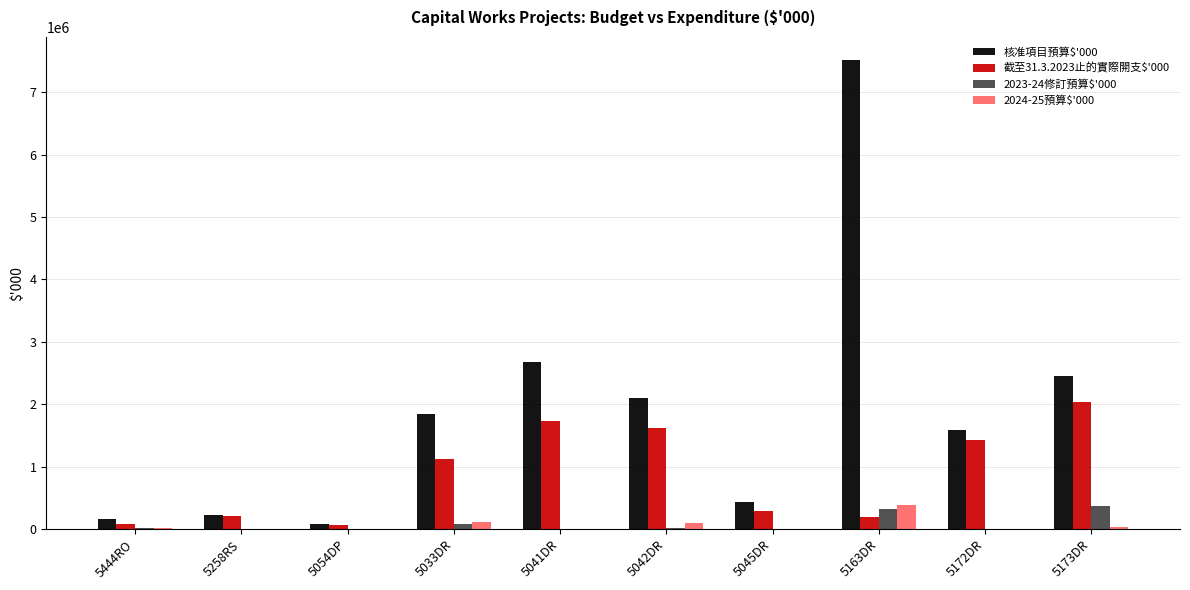

Which label corresponds to the largest value in the chart?

5163DR